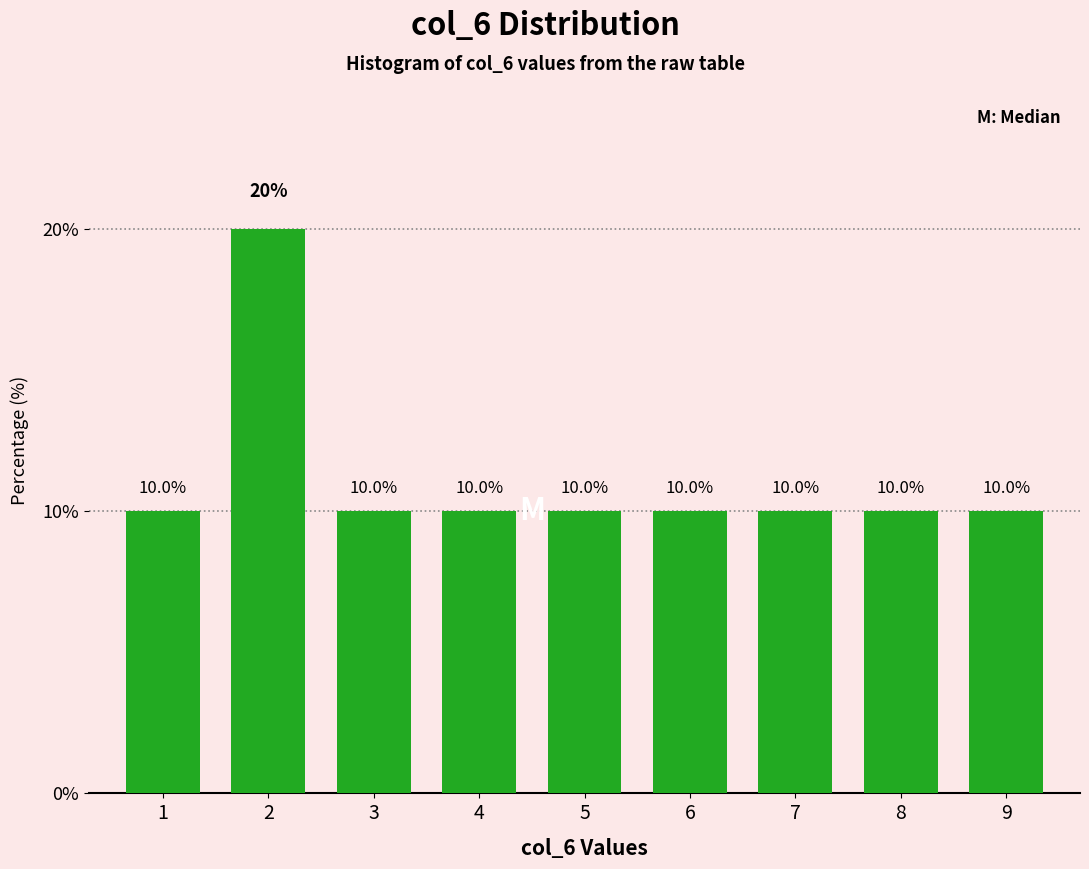

Reading right to left, what are all the values shown in this chart?

9=10	8=10	7=10	6=10	5=10	4=10	3=10	2=20	1=10